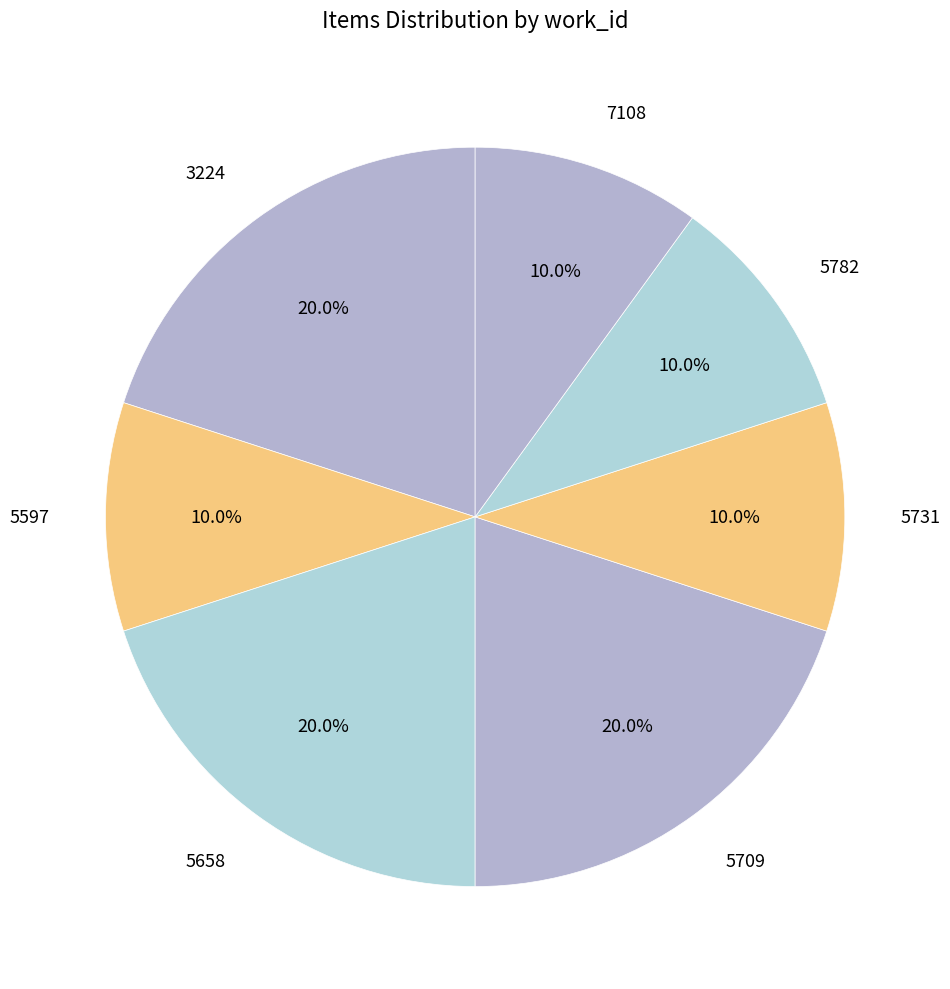

Do 5658 and 5782 together represent more than half of the pie?

No